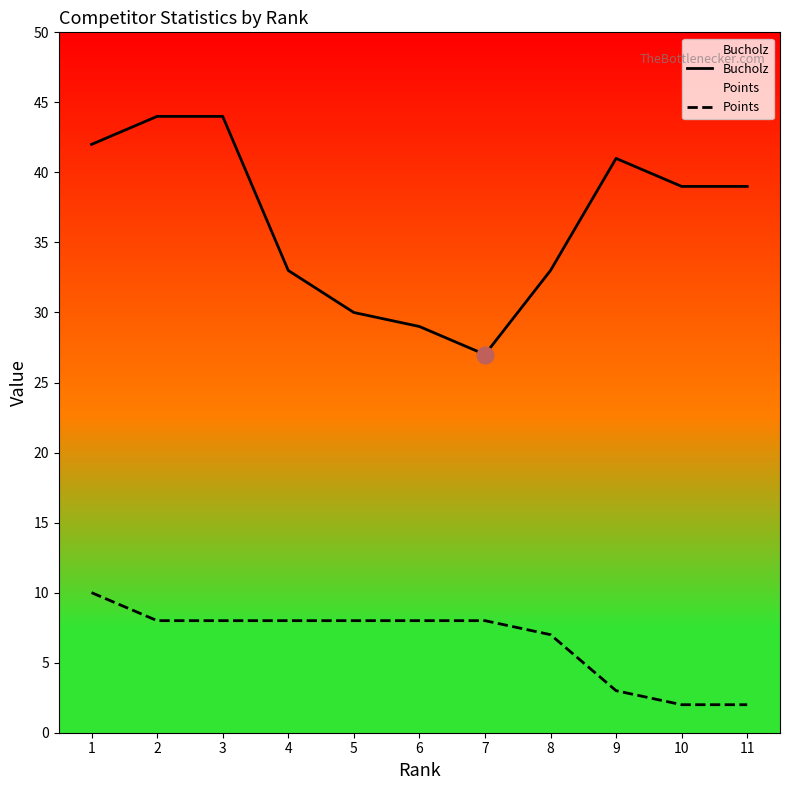

Which has a higher value, 9 or 1?

1